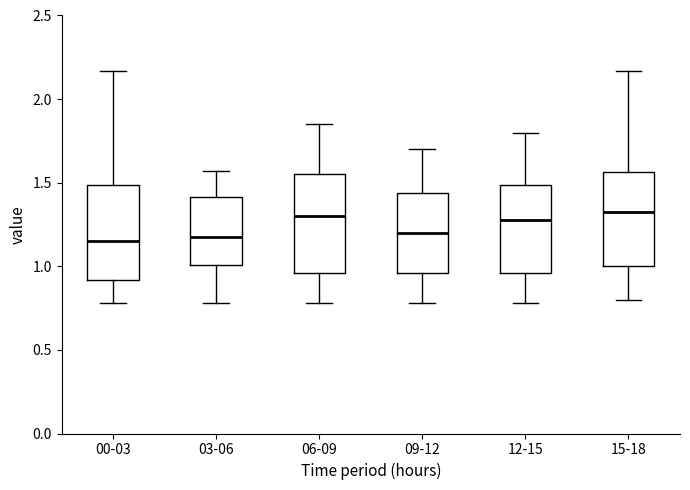

Where is the upper edge of the box for 00-03 on the y-axis? The values are not printed on the chart, so give them approximately, as read against the axis.

1.50